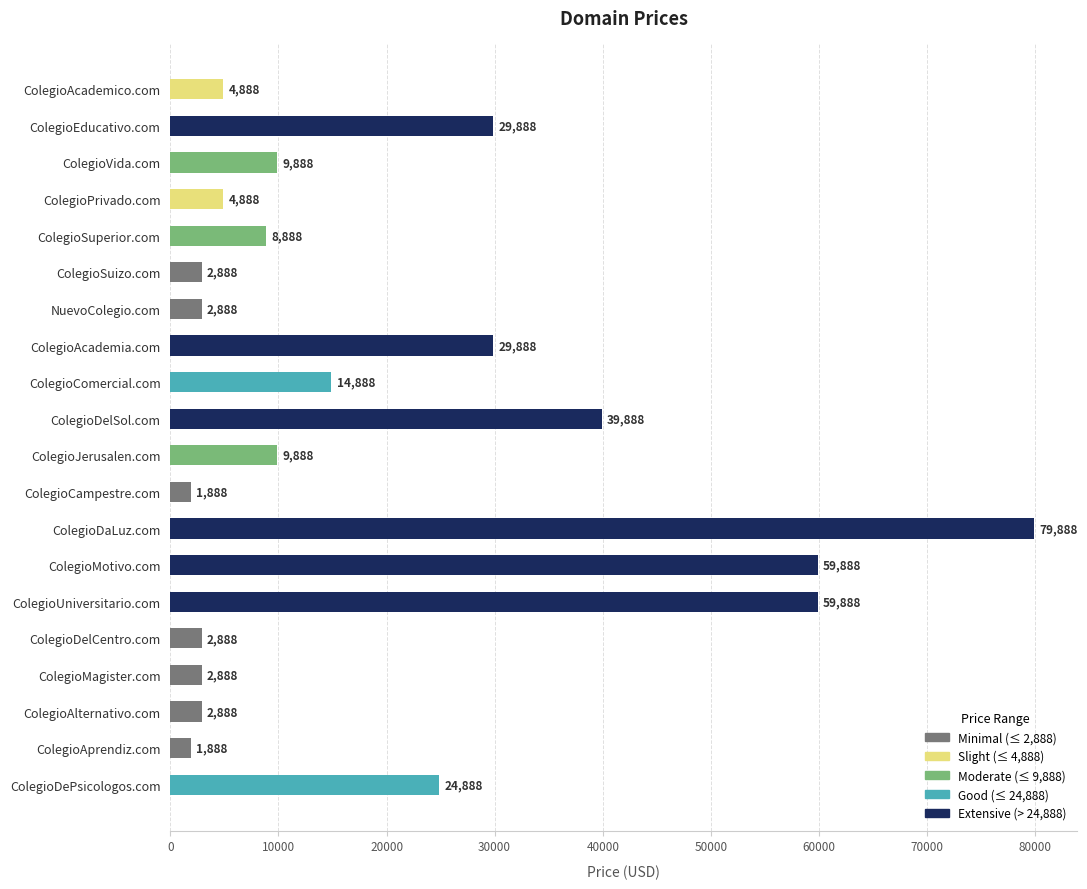

The value at ColegioDelSol.com is 39888. True or false?

True